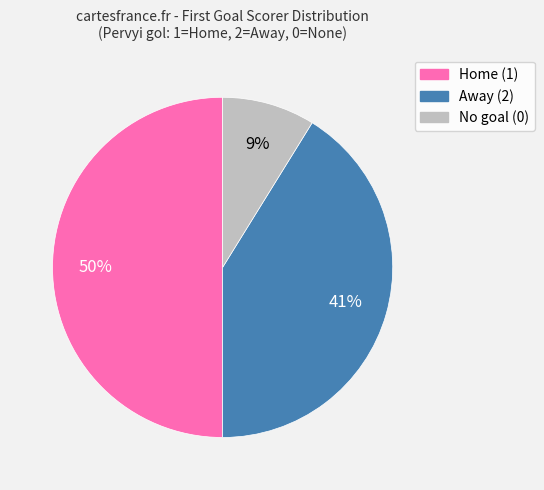

How many segments does this pie chart have?

3